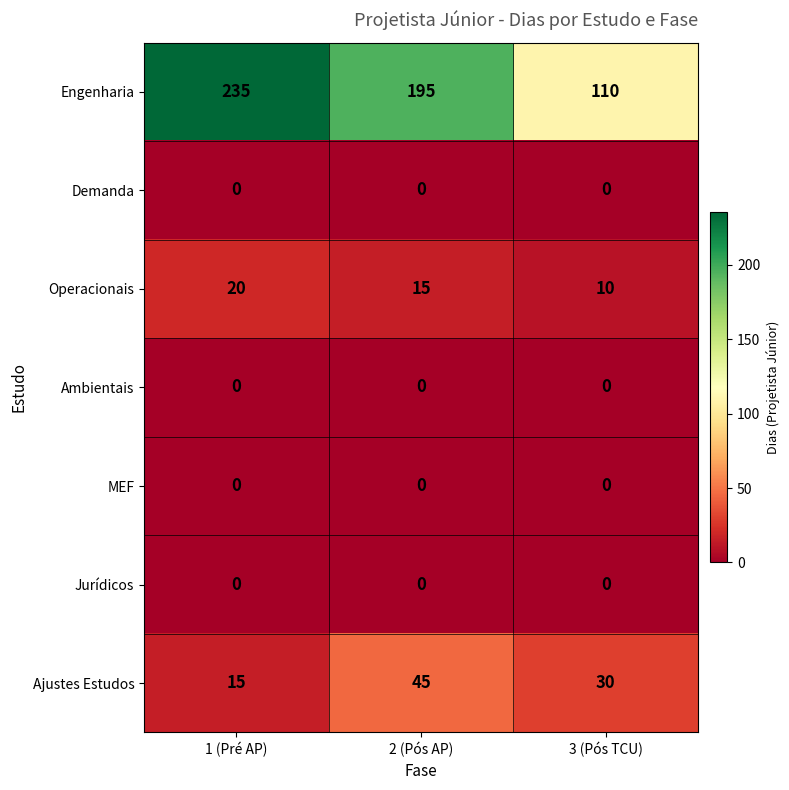

Which series changed the most between 1 (Pré AP) and 3 (Pós TCU)?

Engenharia